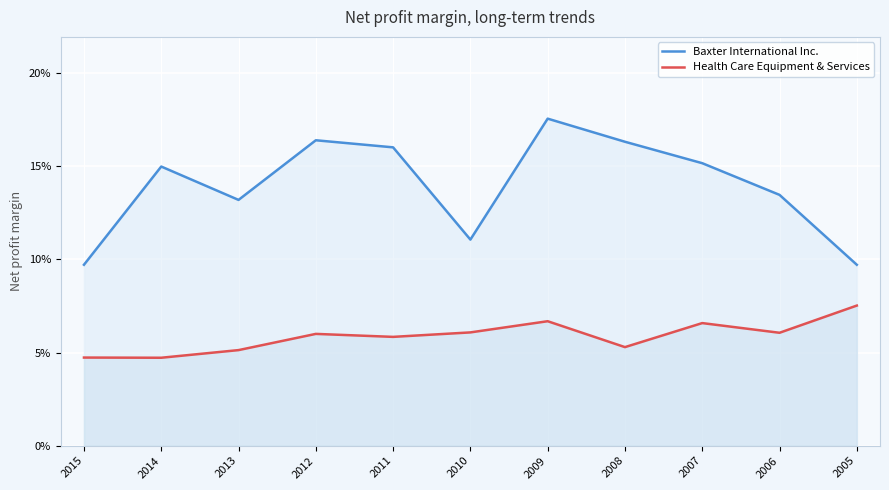

Which category has the highest value across all series?

2009